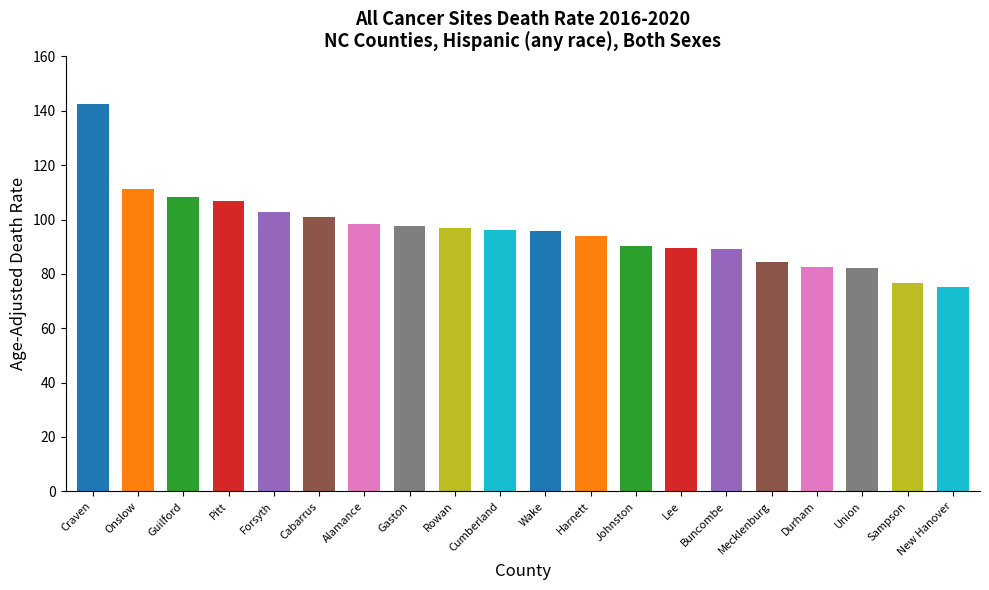

What is the change in value from Craven to Buncombe?

-53.2